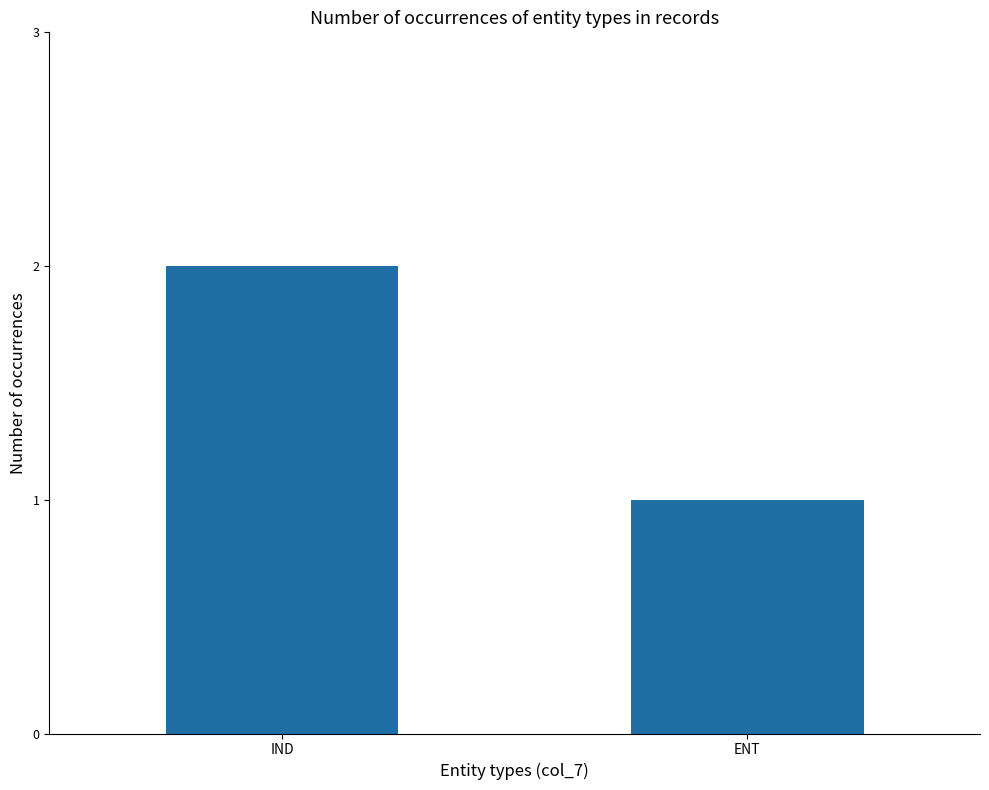

What is the average value?

2